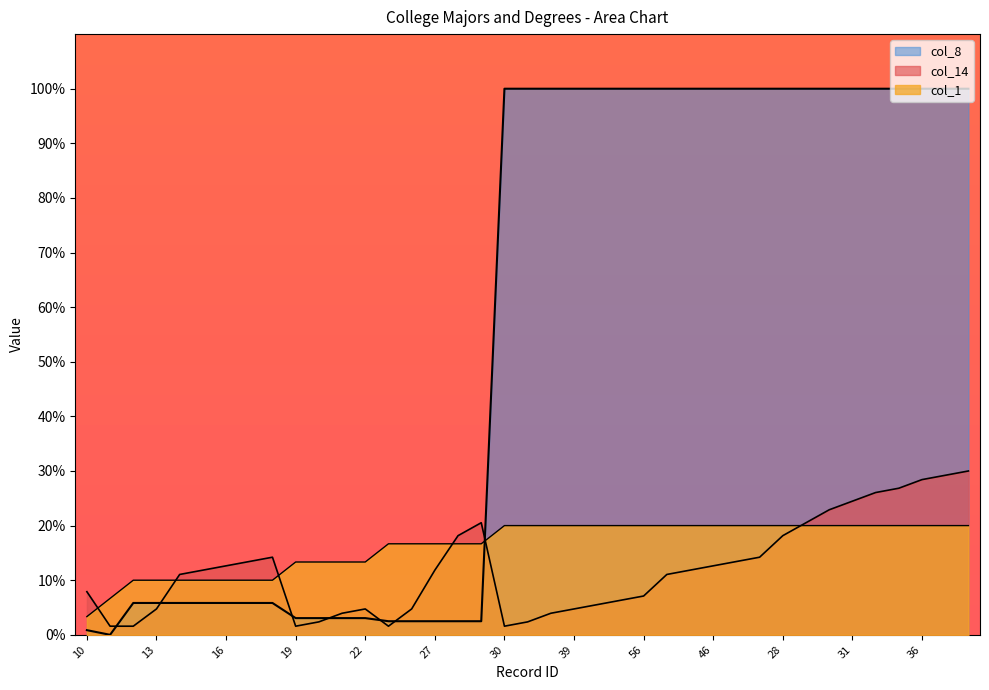

At how many categories does at least one series exceed 74?

21